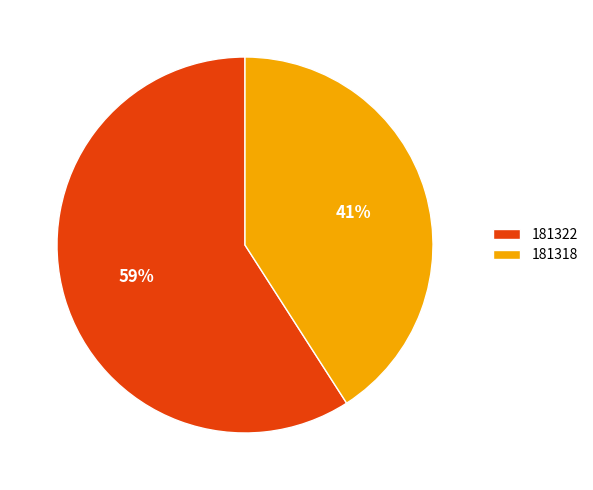

Combined, do 181318 and 181322 account for over 50%?

Yes